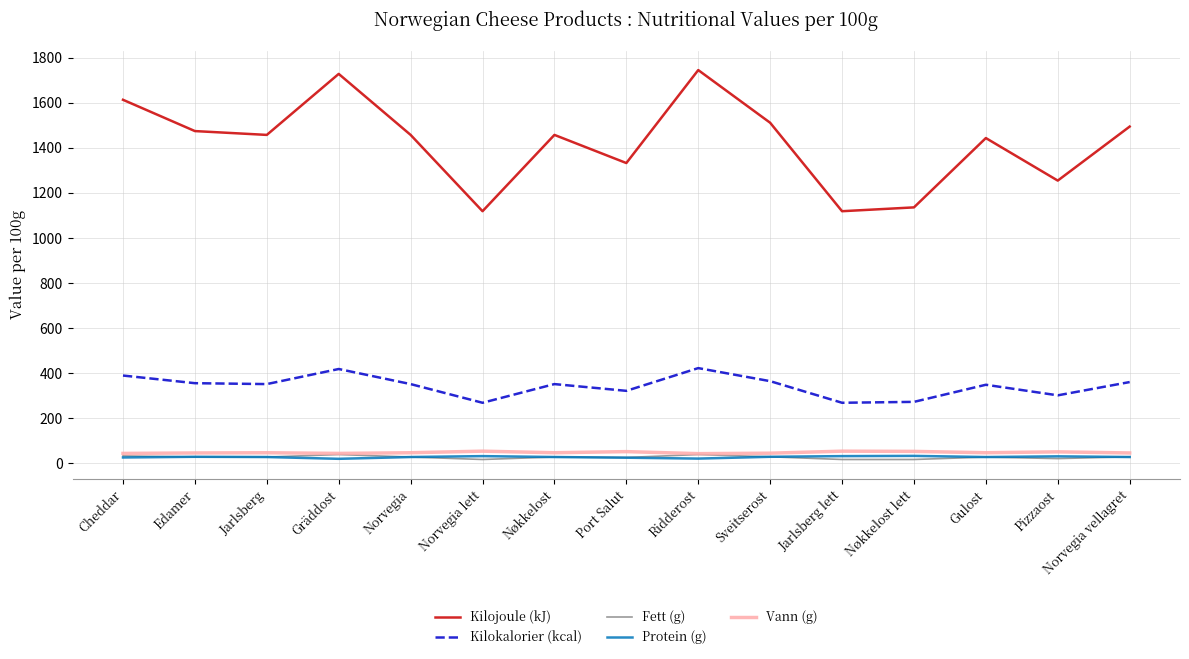

Between Norvegia lett and Port Salut, which series saw the biggest shift?

Kilojoule (kJ)